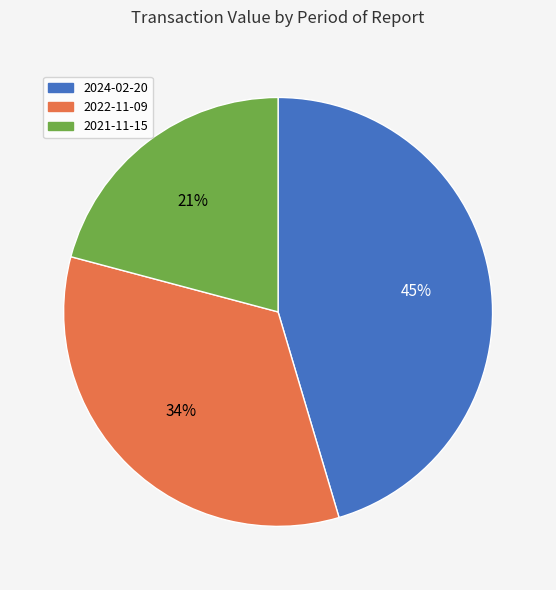

Does 2021-11-15 account for over 50% of the chart?

No